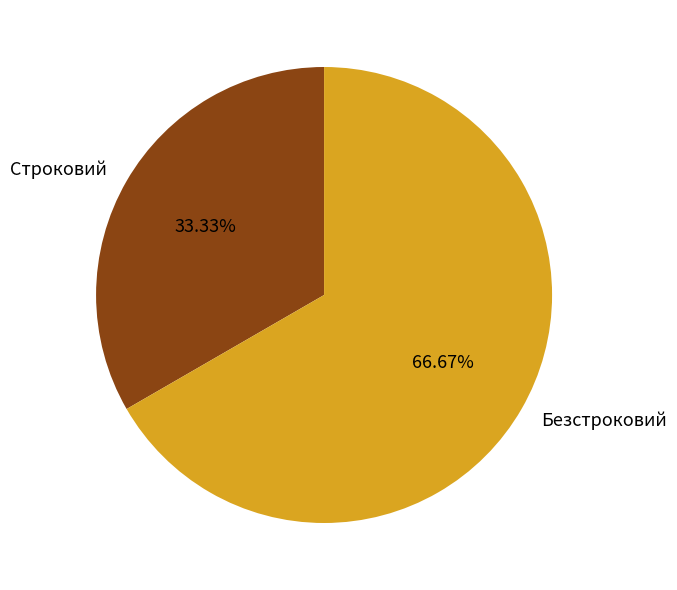

To the nearest percent, what is the difference between the largest and smallest slice percentages?

33%